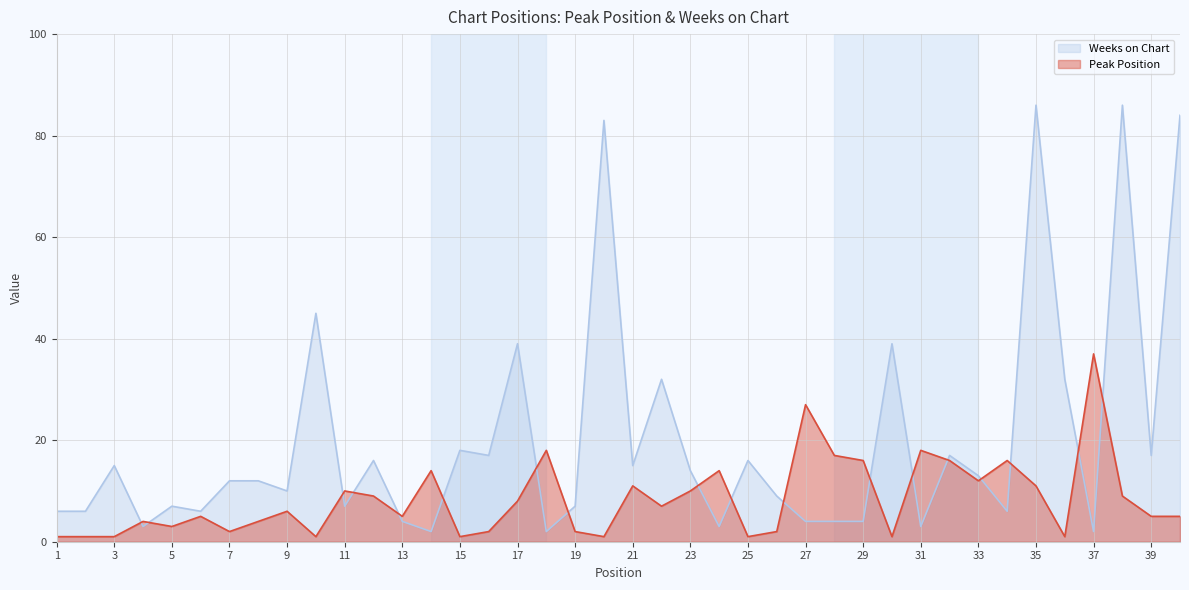

How many data points in Weeks on Chart are less than 12?

19